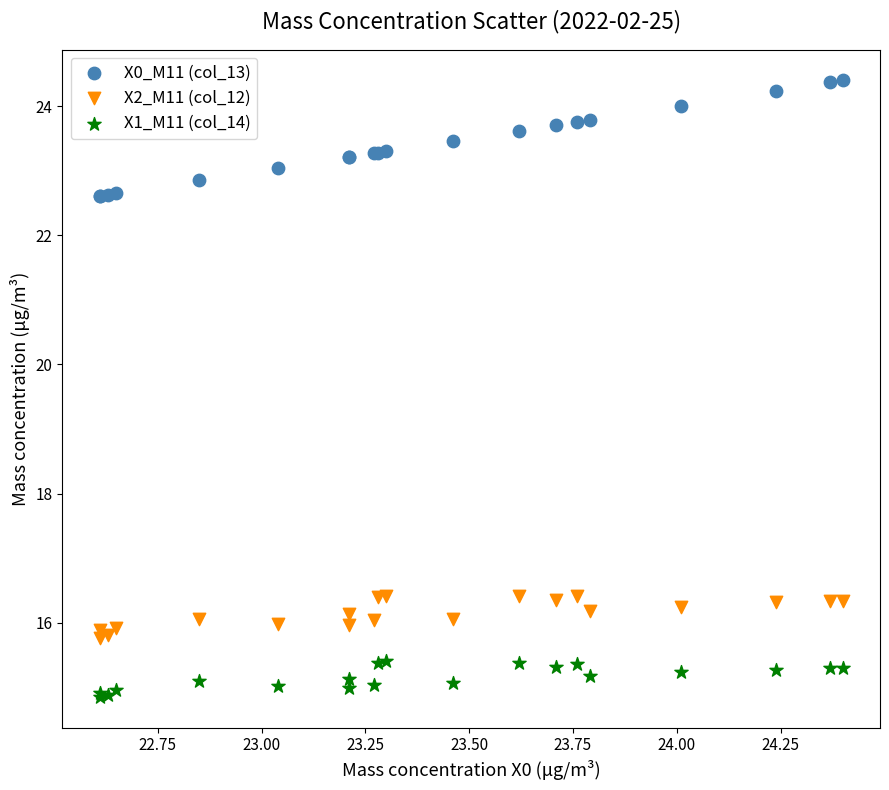

Which series reaches the minimum Y coordinate?

X1_M11 (col_14)